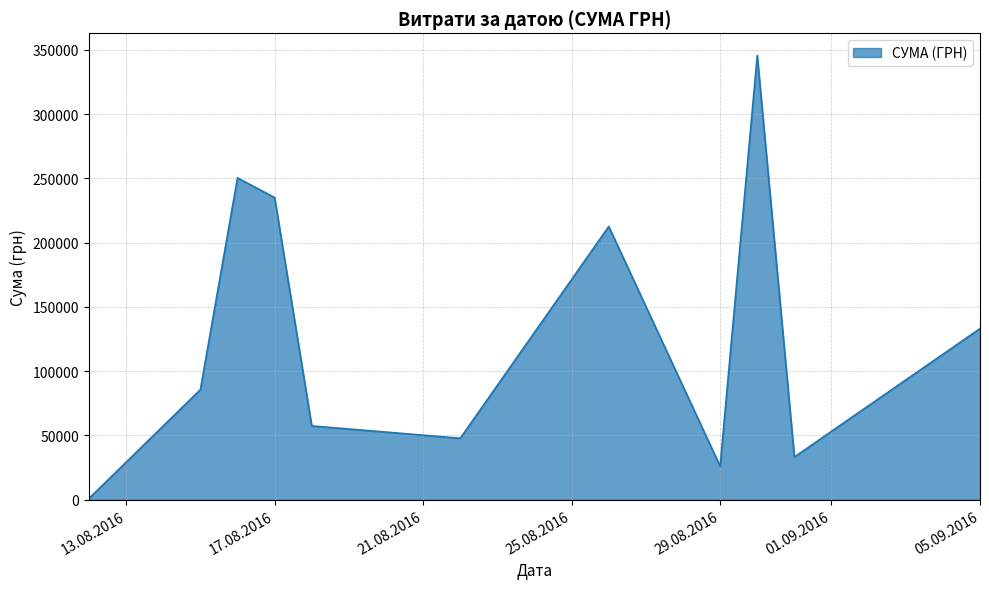

How many series are shown in this chart?

1